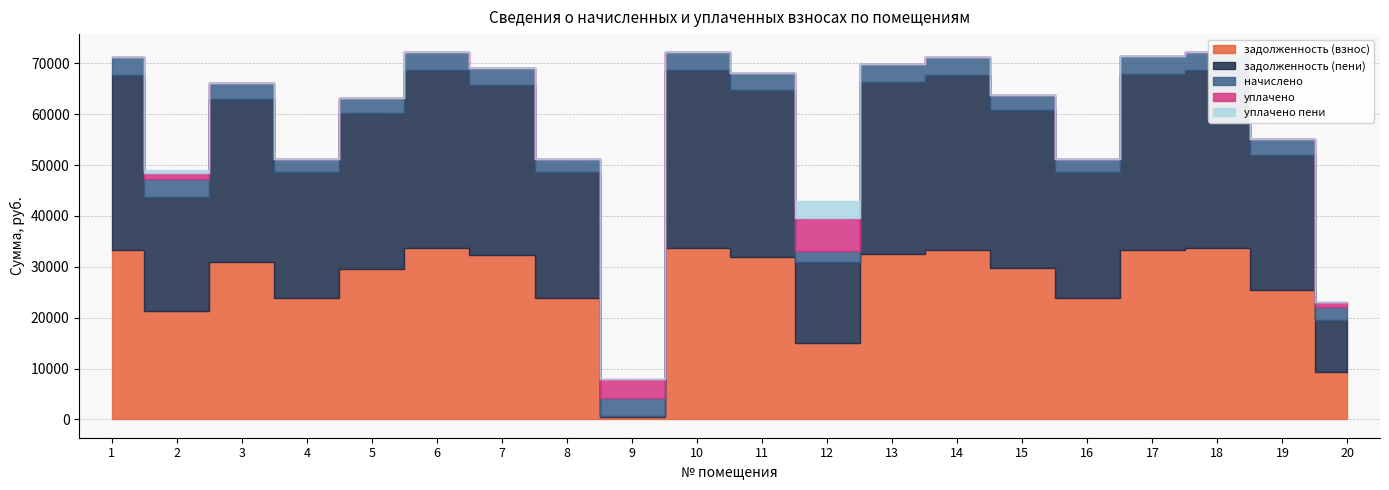

What are all the series names shown in the legend?

задолженность (взнос), задолженность (пени), начислено, уплачено, уплачено пени